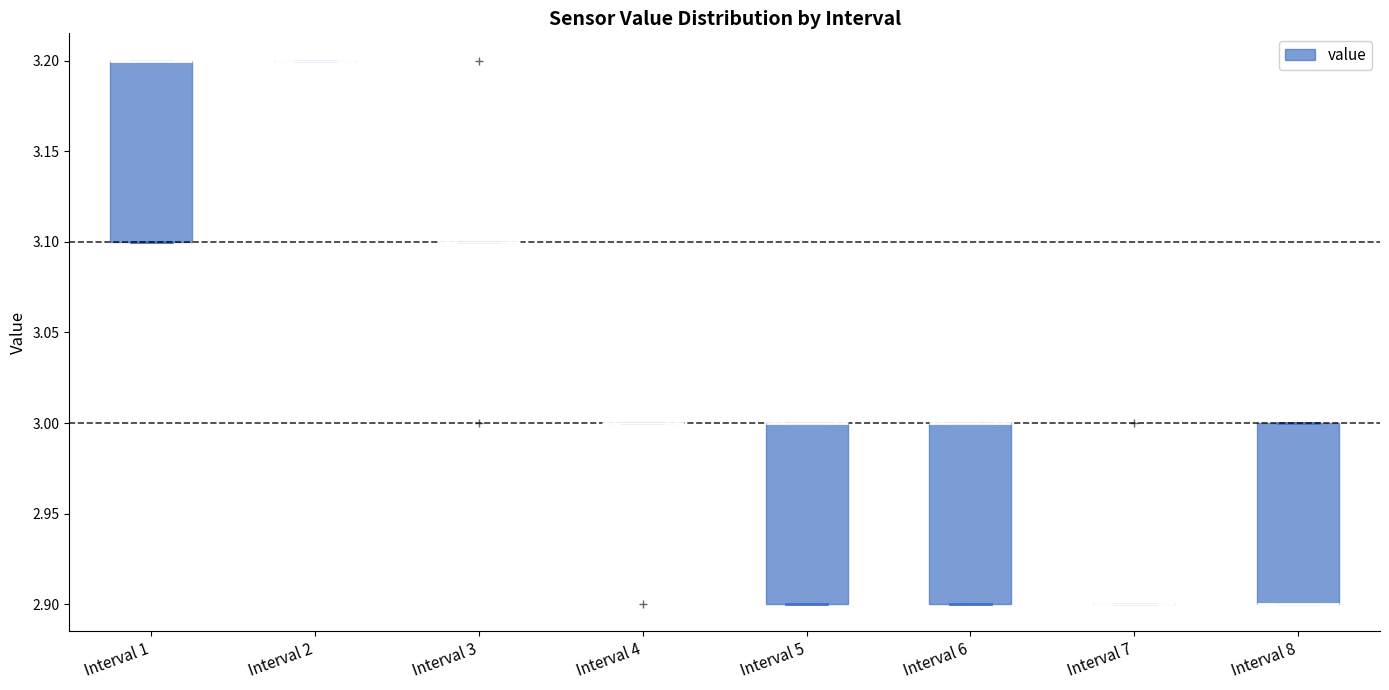

Where is the upper edge of the box for Interval 6 on the y-axis? The values are not printed on the chart, so give them approximately, as read against the axis.

3.0